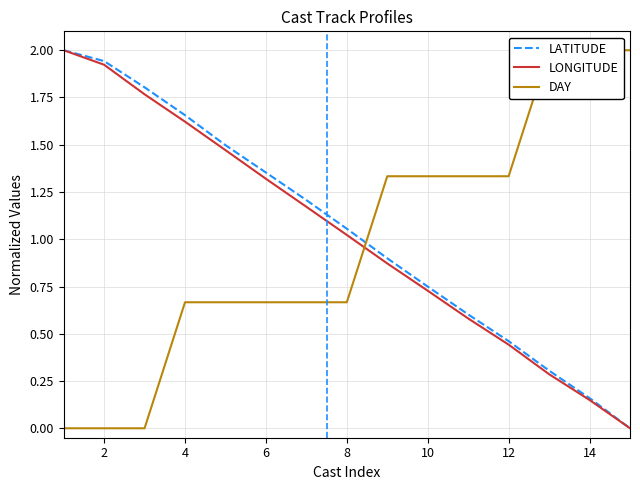

Rank the series by their average value, from highest to lowest.

LATITUDE, LONGITUDE, DAY